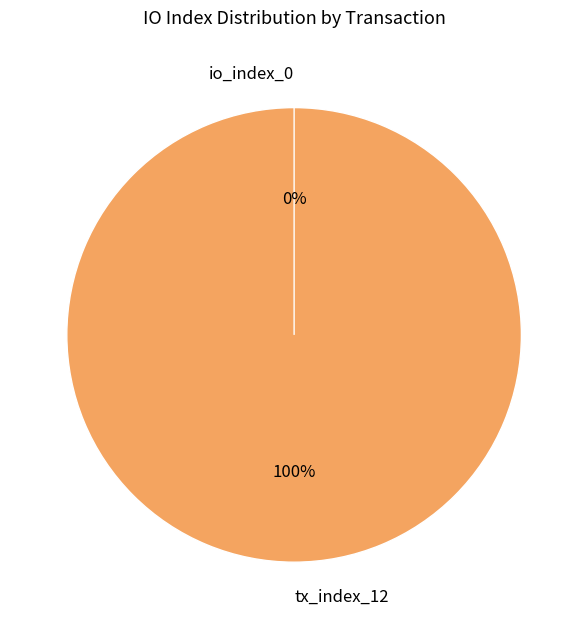

Combined, what portion of the pie is io_index_0 and tx_index_12?

100.0%